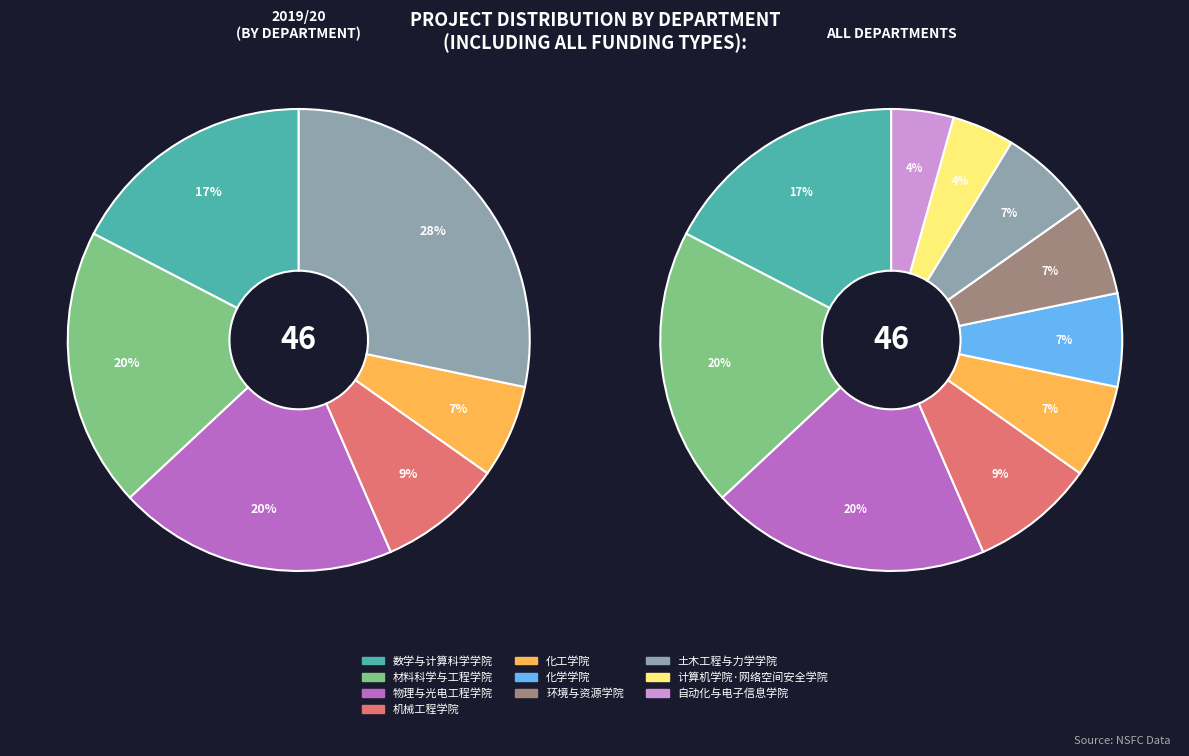

To the nearest percent, what is the combined percentage of 自动化与电子信息学院 and 化工学院?

11%